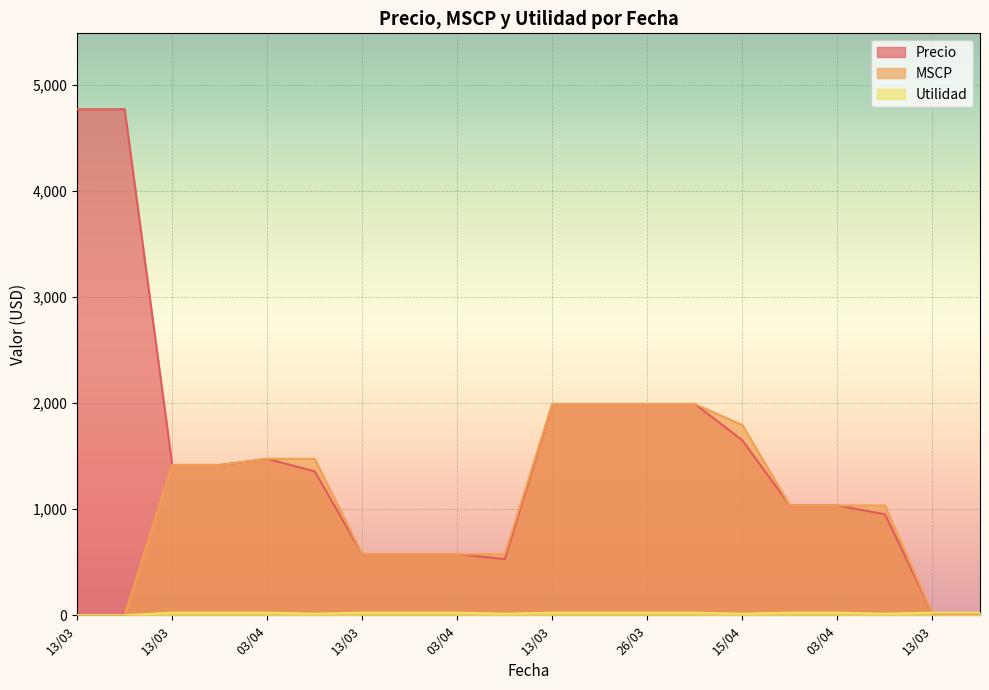

What is the difference between the Precio values at 20/03 and 03/04?

439.2